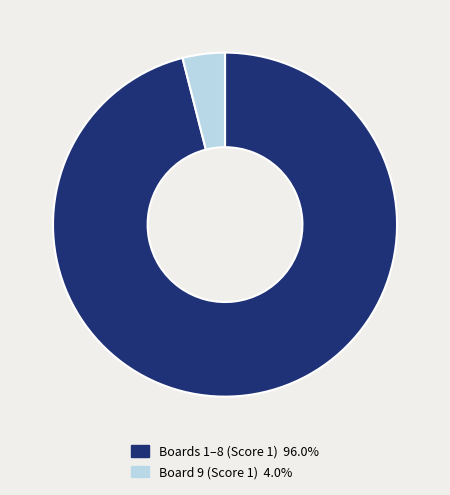

Does any single category account for the majority?

Yes